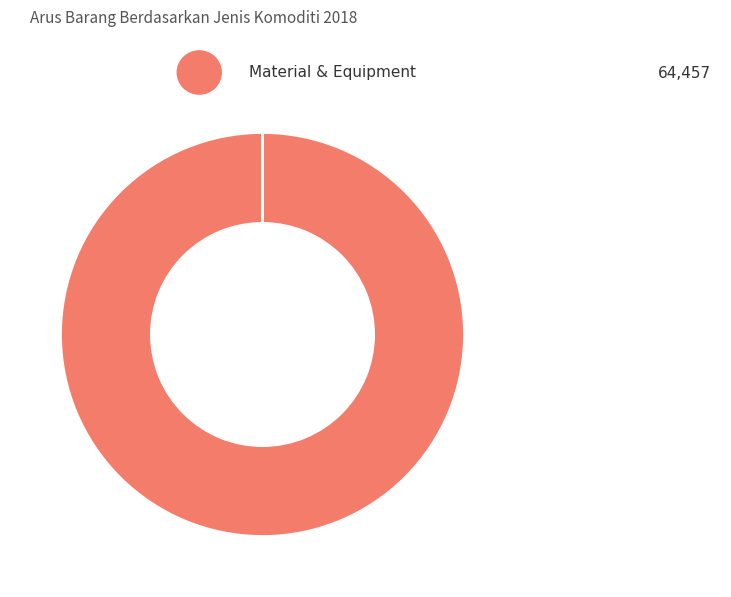

Is there a majority slice in this chart?

Yes